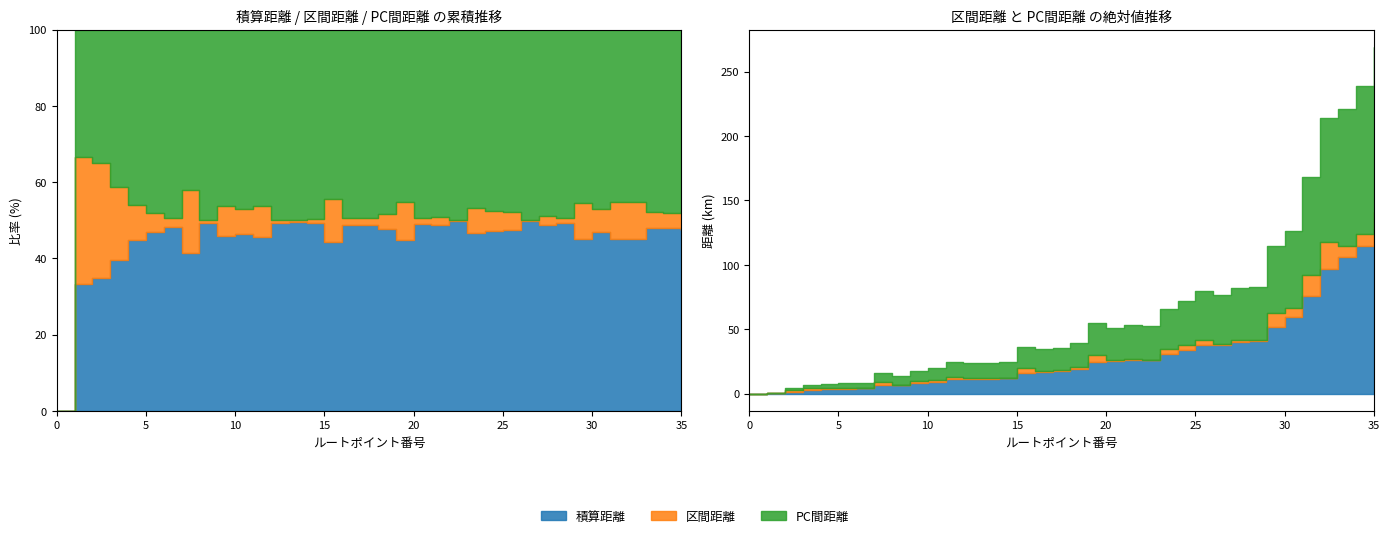

Reading right to left, list all the values displayed in this chart.

積算距離: 128.0	114.9	105.8	96.6	75.7	59.3	51.7	40.9	40.0	38.1	37.9	34.2	30.6	26.3	26.1	25.1	24.4	18.9	17.4	16.7	16.1	12.0	11.7	11.6	11.3	9.4	8.1	6.7	6.6	4.0	3.8	3.4	2.7	1.5	0.2	0.0
区間距離: 13.1	9.1	9.2	20.8	16.5	7.5	10.8	1.0	1.9	0.1	3.7	3.7	4.3	0.1	1.0	0.7	5.5	1.5	0.7	0.7	4.1	0.3	0.1	0.2	2.0	1.3	1.4	0.1	2.6	0.2	0.4	0.7	1.3	1.3	0.2	0.0
PC間距離: 128.1	115.0	105.9	96.7	75.9	59.4	51.9	41.1	40.1	38.2	38.1	34.4	30.7	26.4	26.3	25.3	24.6	19.1	17.6	16.9	16.2	12.1	11.8	11.7	11.5	9.5	8.2	6.8	6.7	4.1	3.9	3.5	2.8	1.5	0.2	0.0